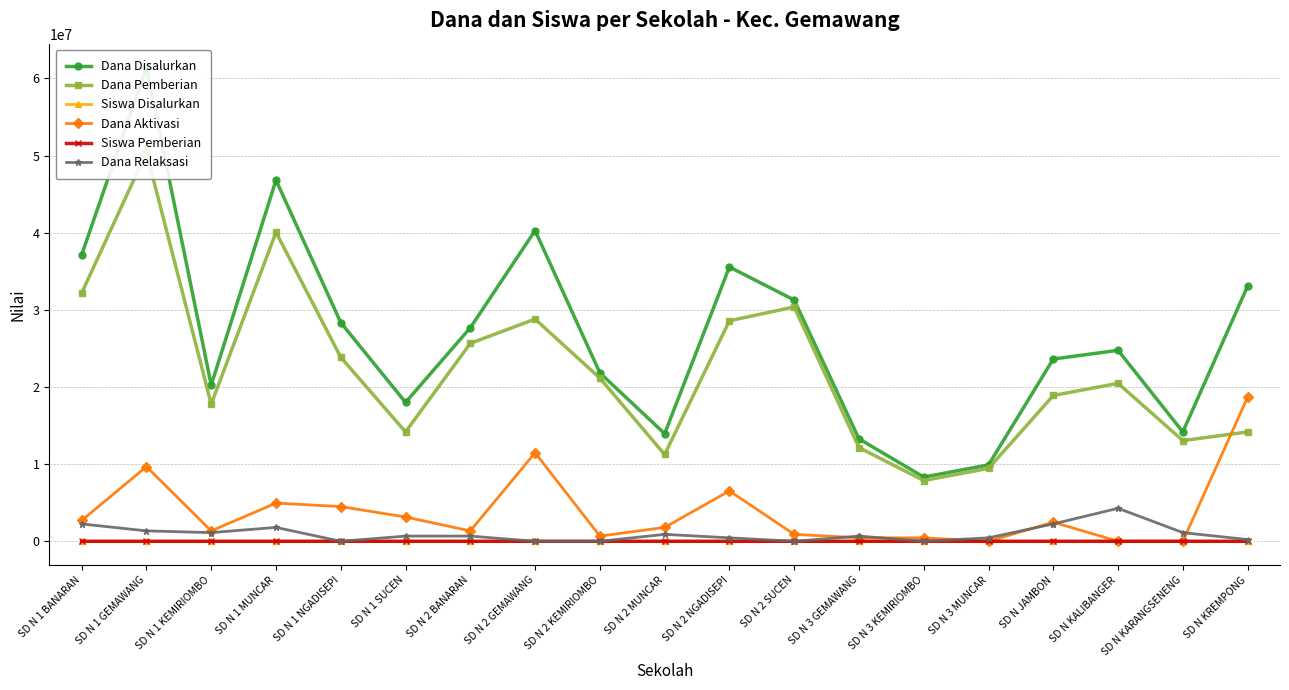

What is the label of the 14th point from the left?

SD N 3 KEMIRIOMBO